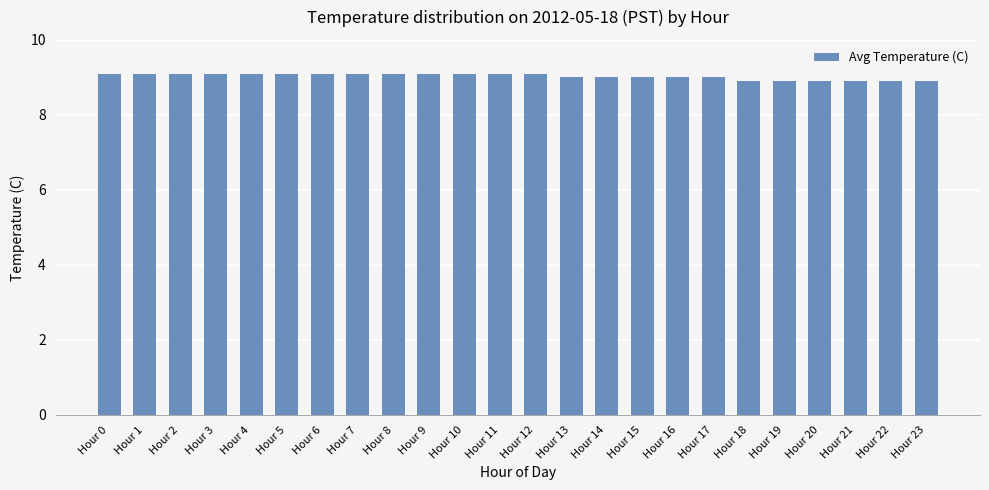

Which has a higher value, Hour 23 or Hour 11?

Hour 11